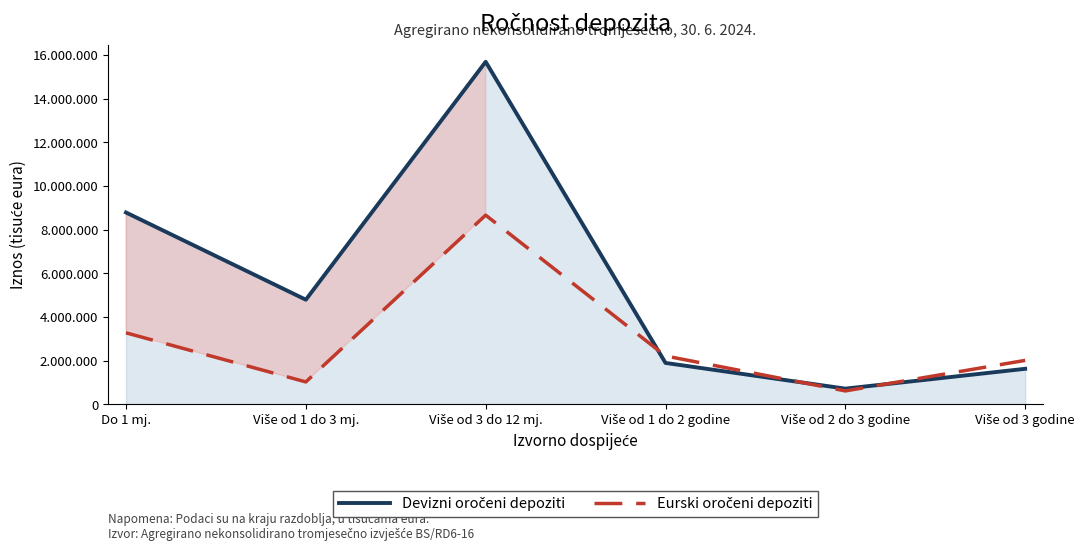

Does the chart display data point markers on the line(s)?

No